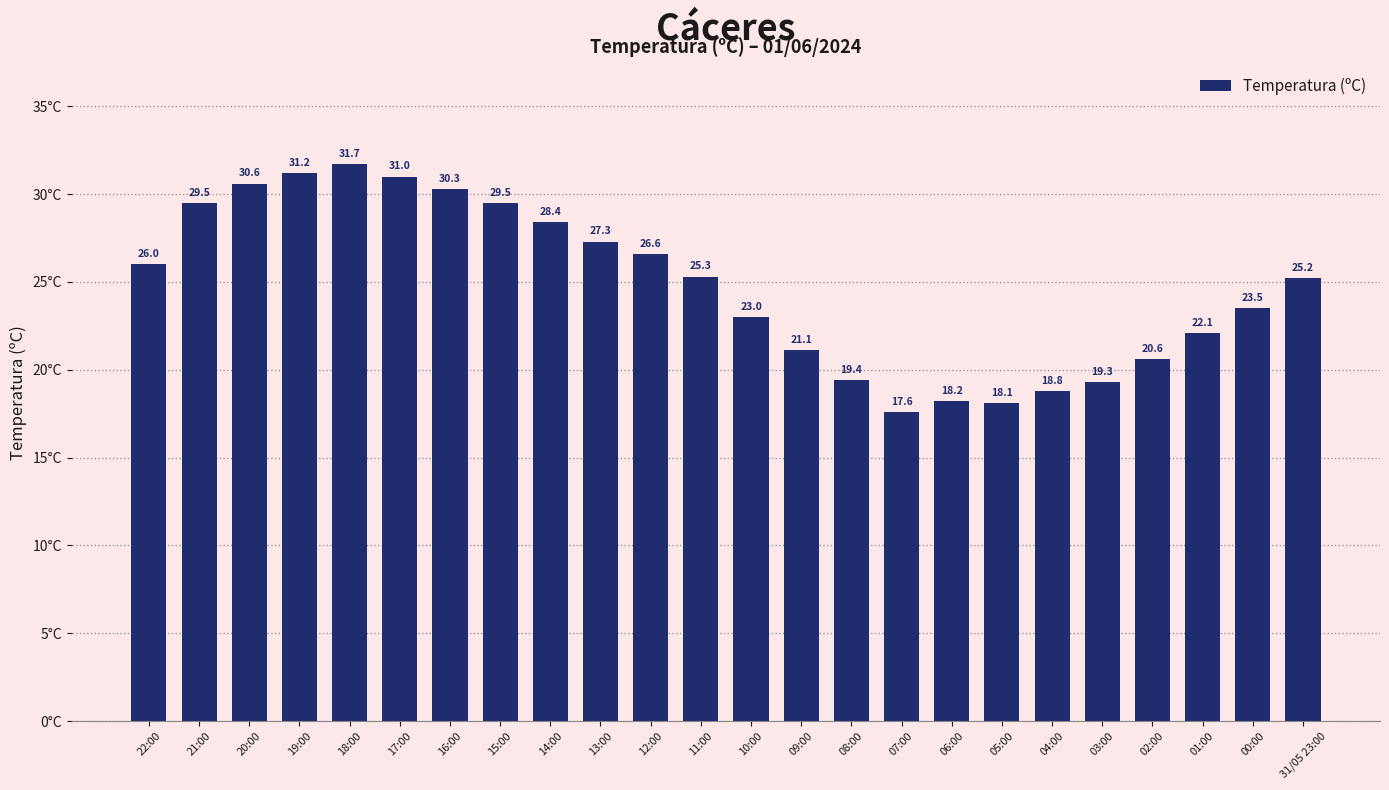

Count the number of categories in the chart.

24